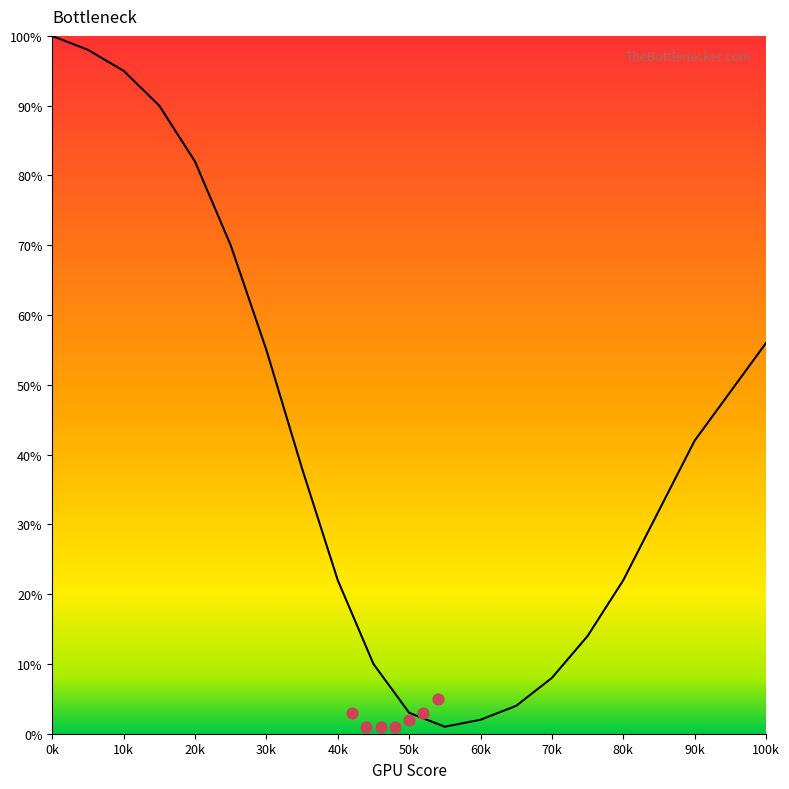

What is the change in value from 40 to 55?

-21